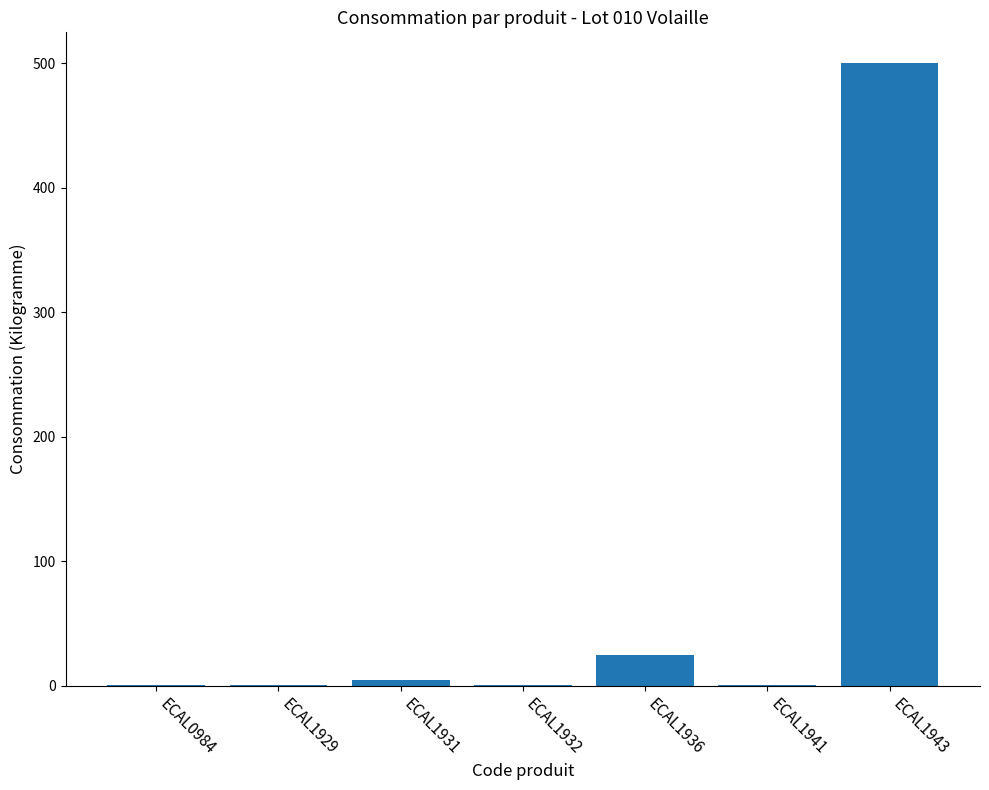

Reading left to right, extract all data points from this chart.

ECAL0984=1	ECAL1929=1	ECAL1931=5	ECAL1932=1	ECAL1936=25	ECAL1941=1	ECAL1943=500